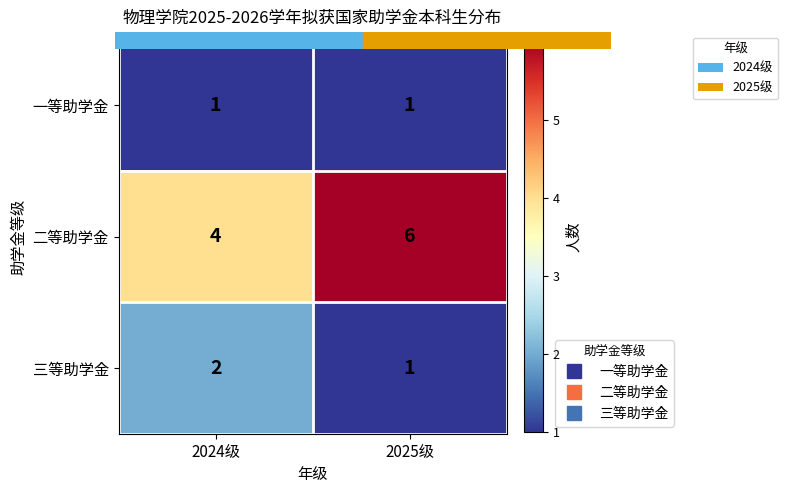

Count the number of categories in the chart.

2